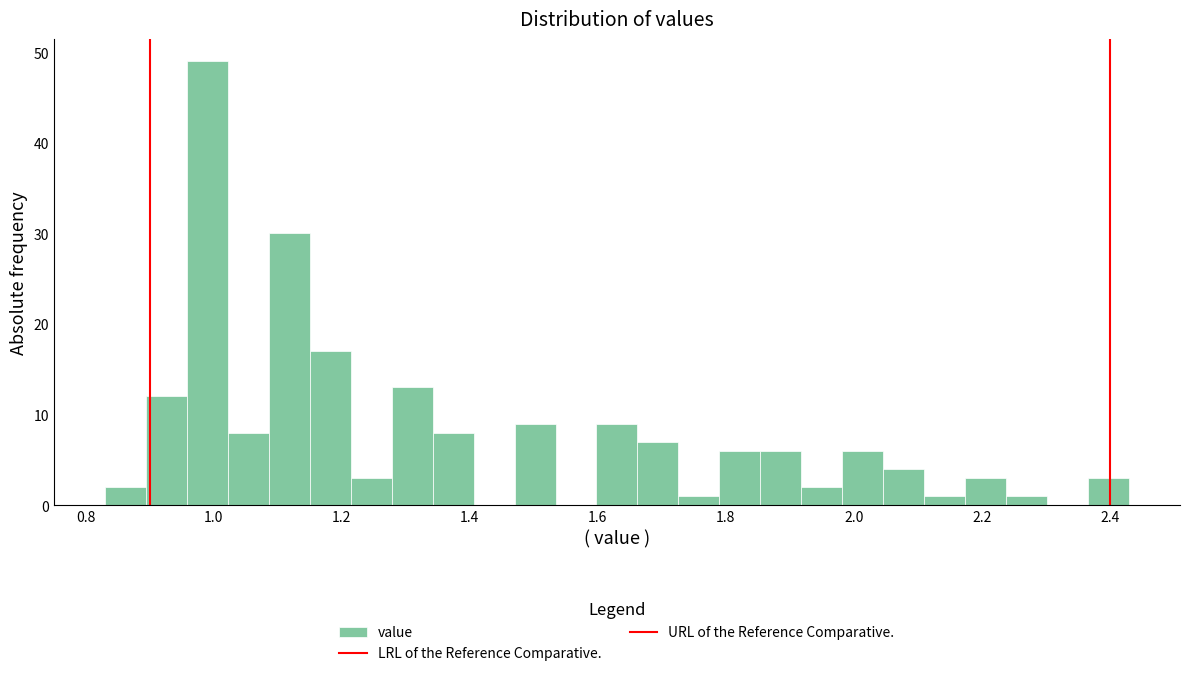

Read against the x-axis, roughly where is the centre of the tallest bar?

1.00